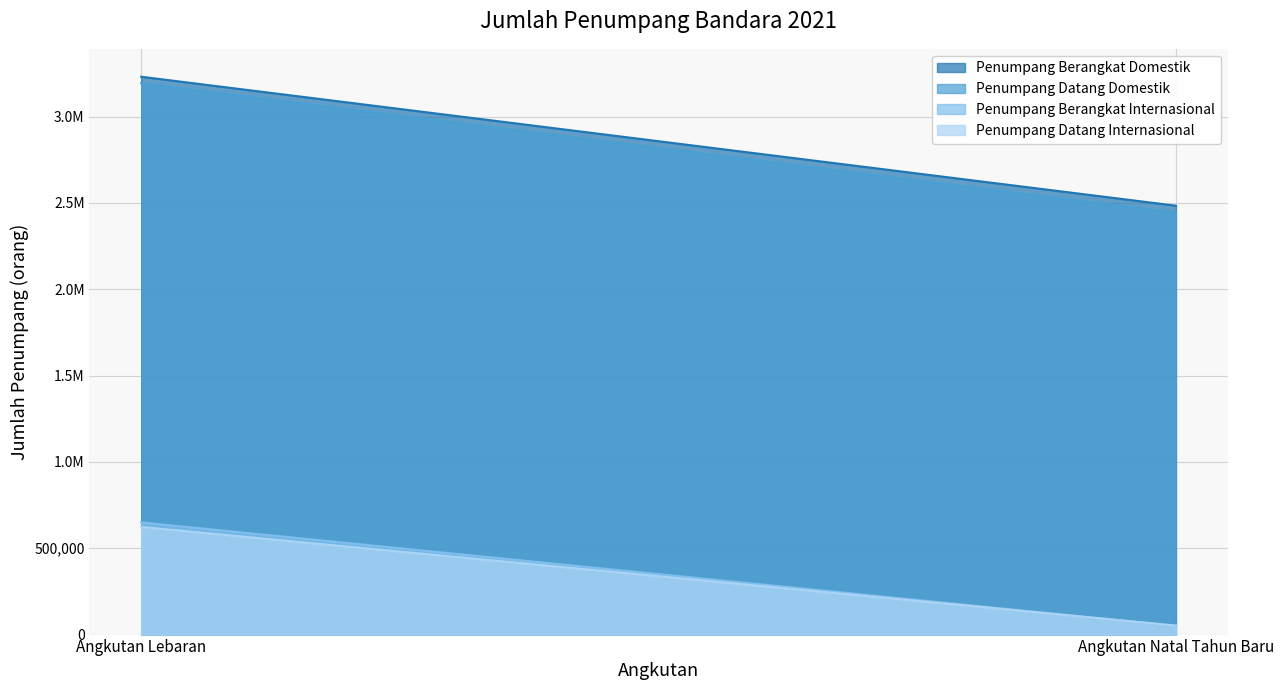

What are all the series names shown in the legend?

Penumpang Berangkat Domestik, Penumpang Datang Domestik, Penumpang Berangkat Internasional, Penumpang Datang Internasional